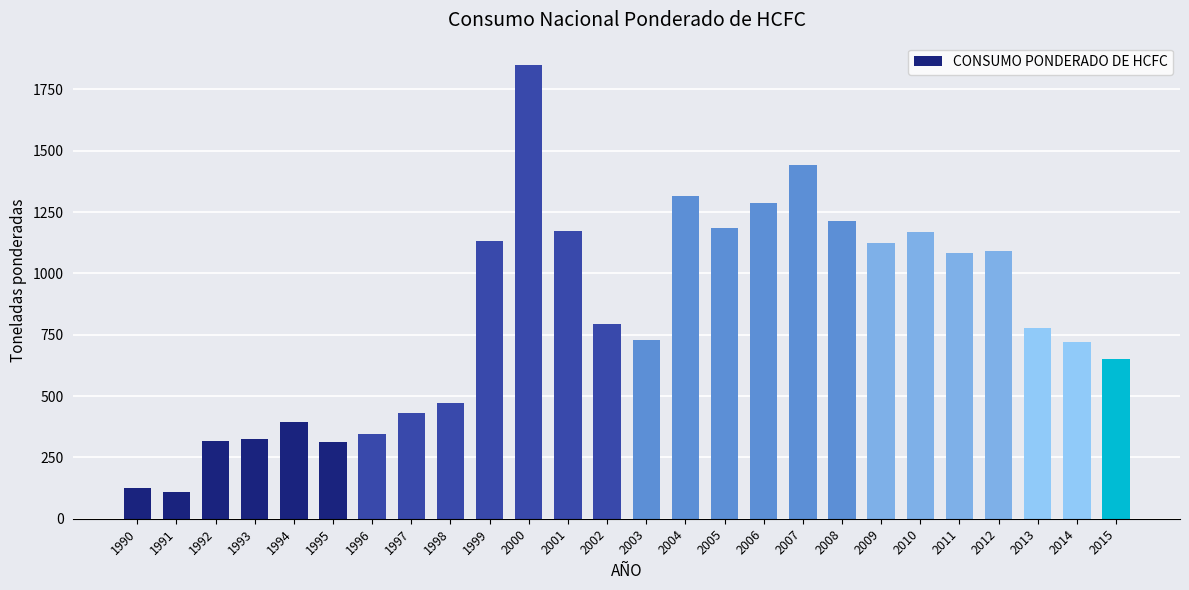

Is it true that the value at 2010 is 742.8?

False